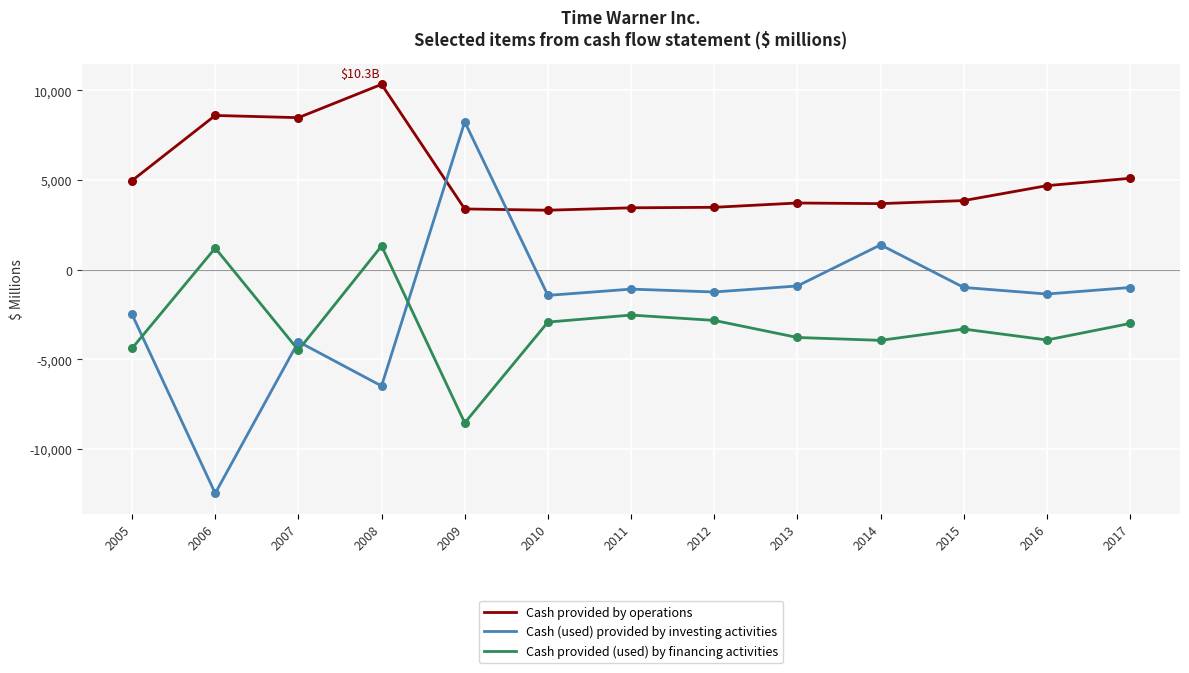

What are all the series names shown in the legend?

Cash provided by operations, Cash (used) provided by investing activities, Cash provided (used) by financing activities